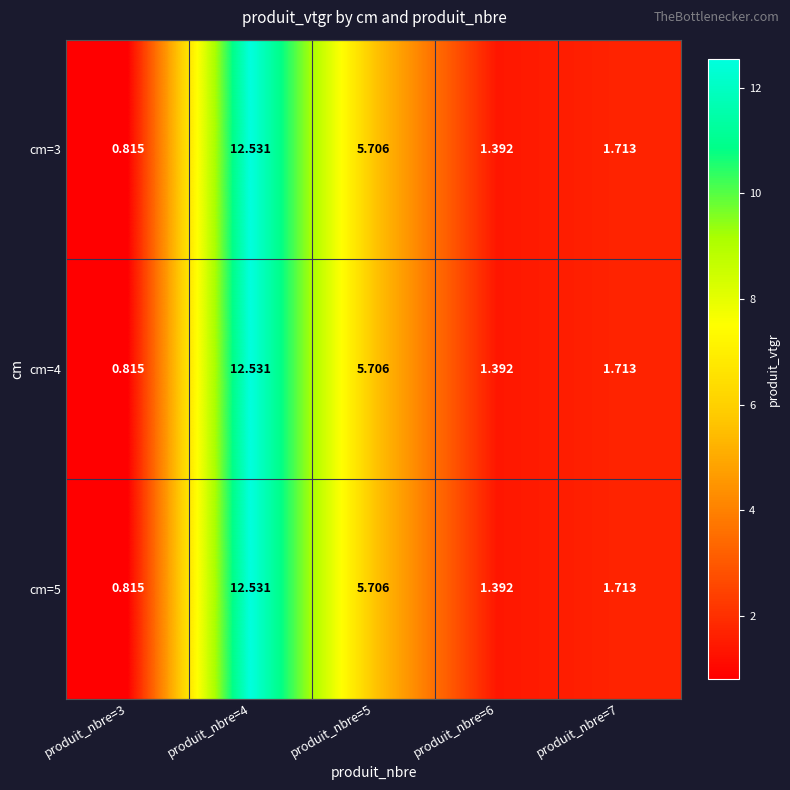

Is the value of cm=3 at produit_nbre=3 greater than the value of cm=4 at produit_nbre=5?

No